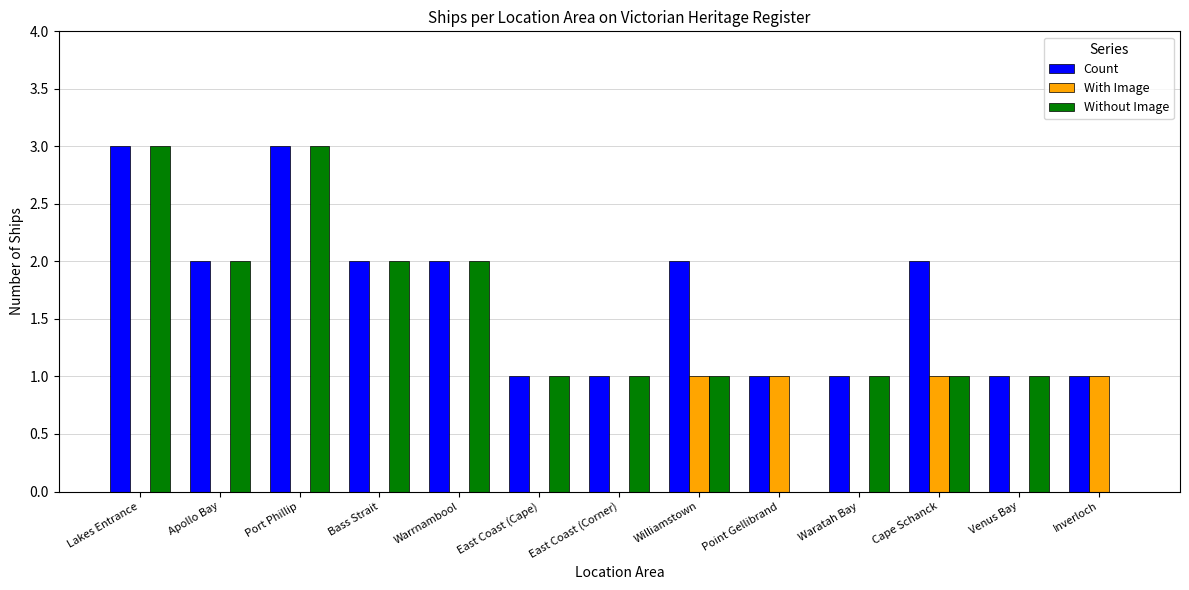

What is the sum of all Count values?

22